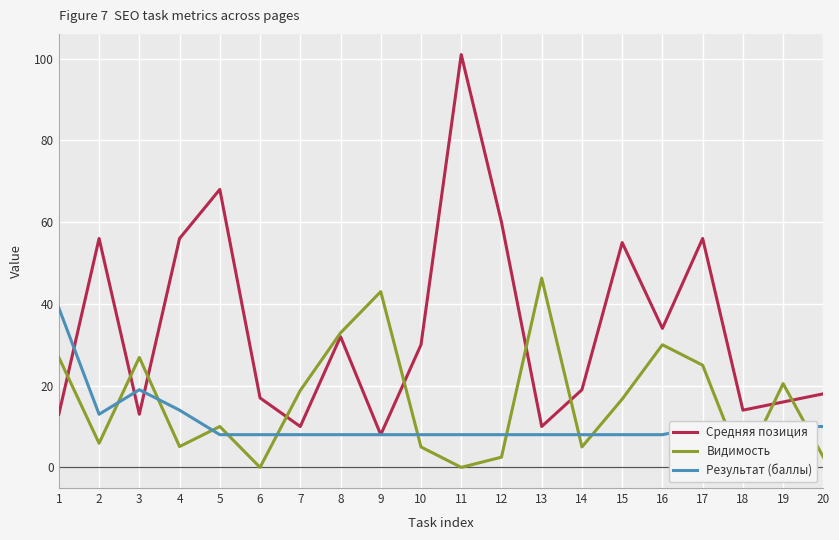

The Видимость series shows 20.5 at 19. True or false?

True